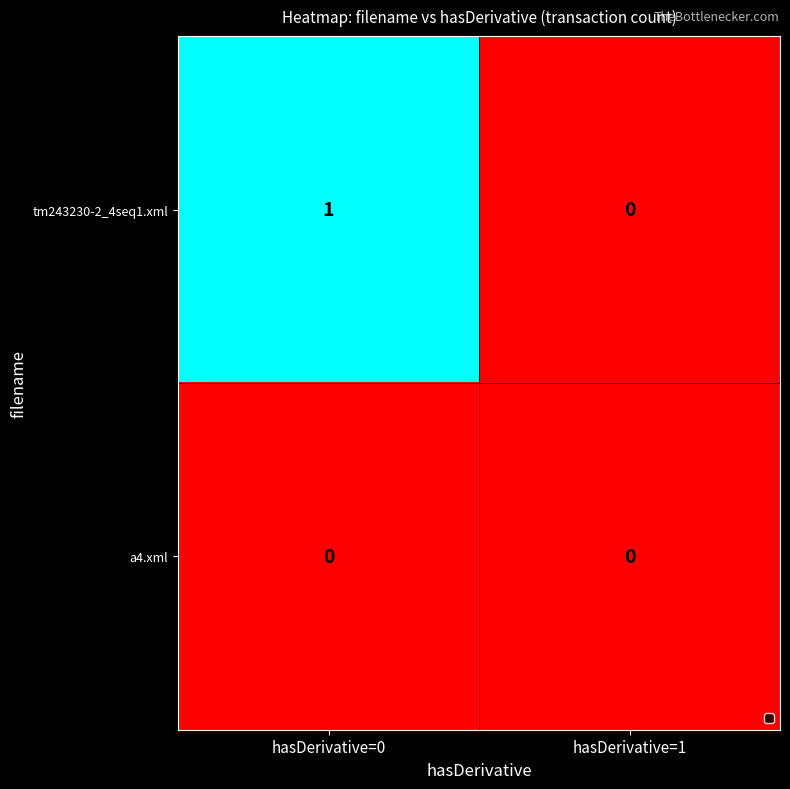

At which label does tm243230-2_4seq1.xml reach its minimum?

hasDerivative=1